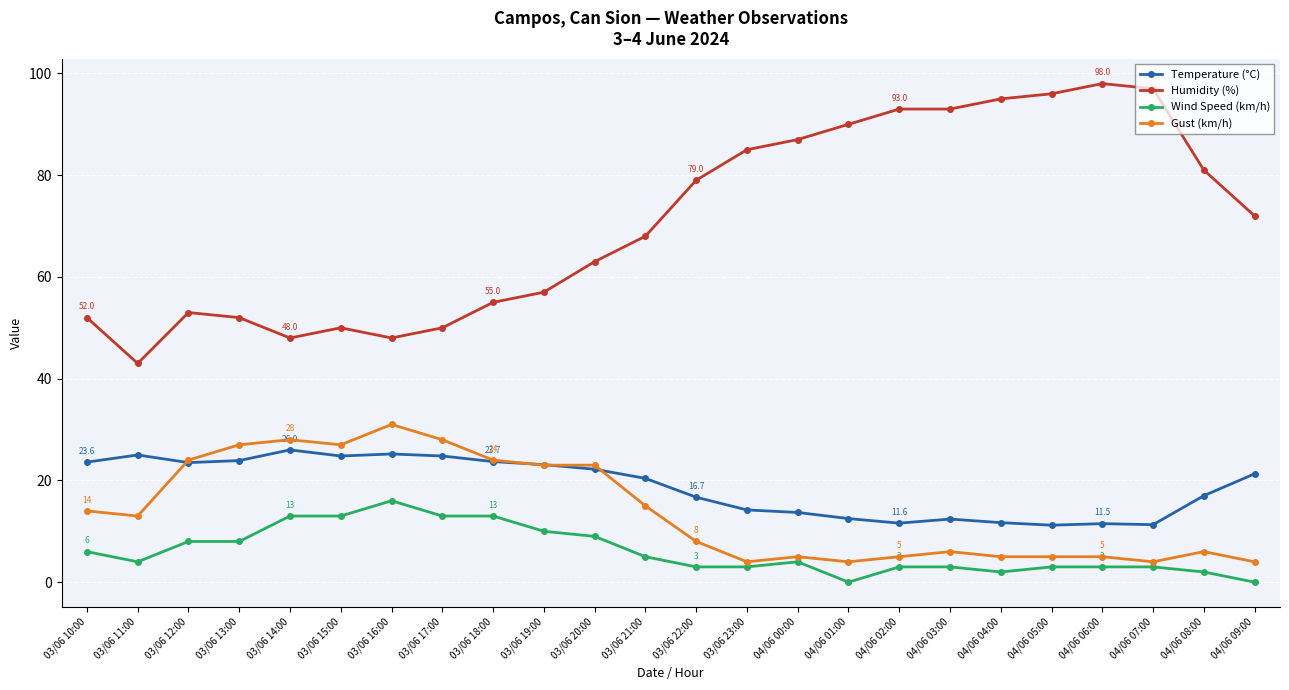

At how many categories does at least one series exceed 60?

14